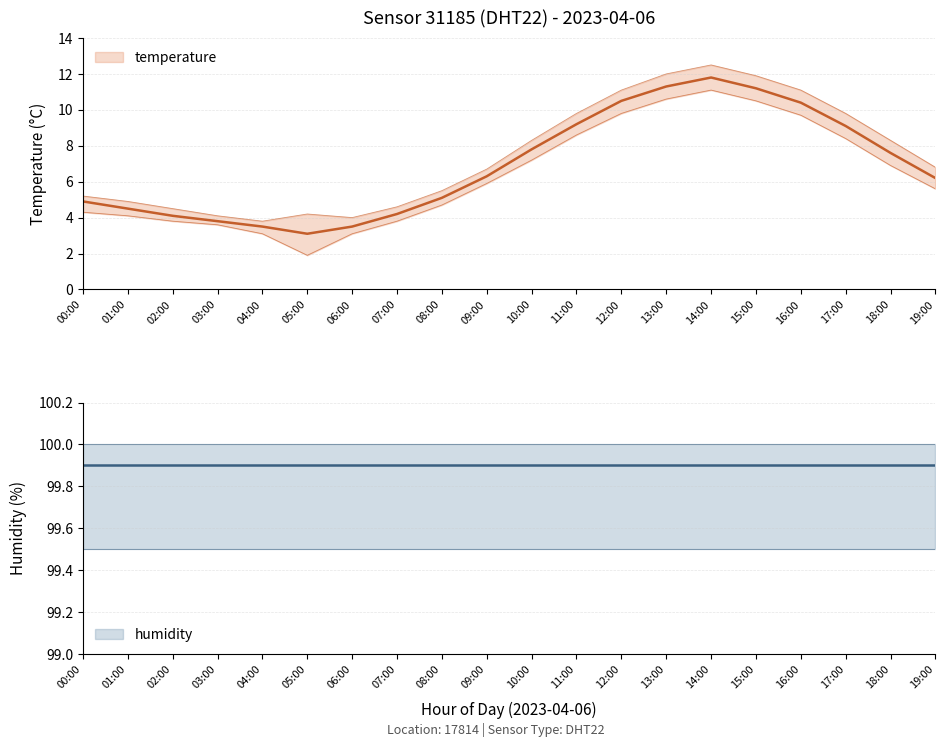

What is the change in value from 11:00 to 18:00?

-1.6